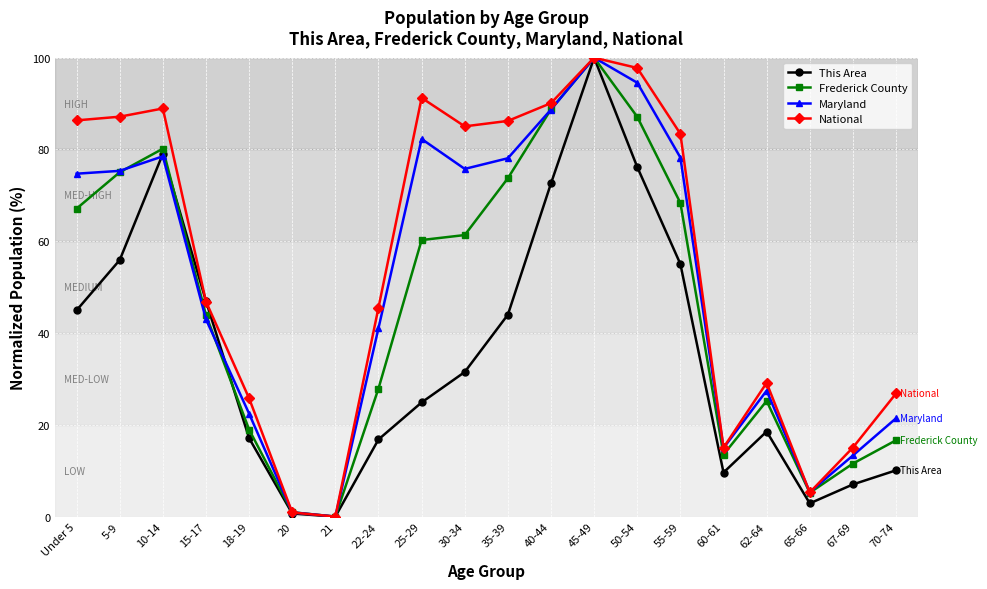

List the series in order of their overall mean, lowest first.

This Area, Frederick County, Maryland, National